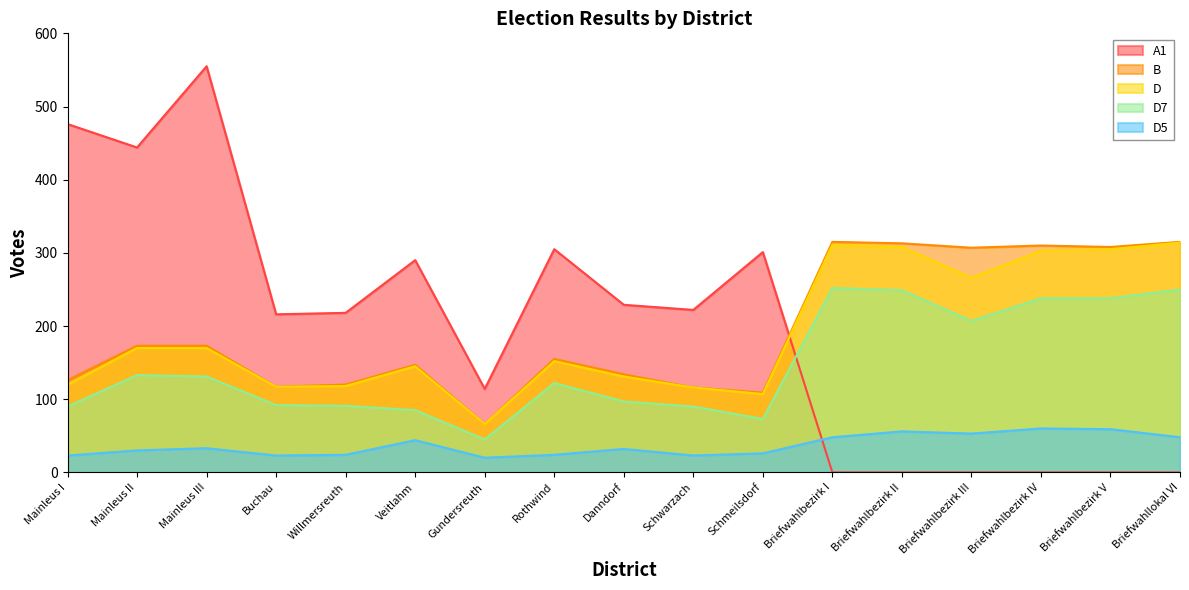

Where does the D series first go above 152?

Mainleus II